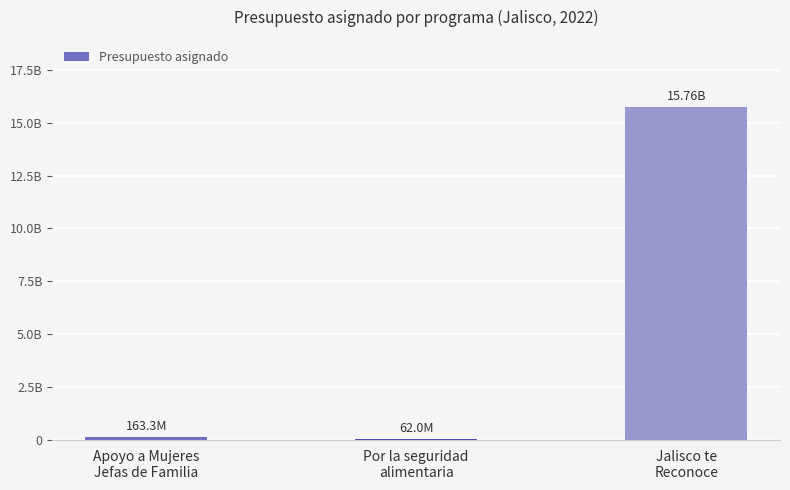

List the labels in order of value, largest first.

Jalisco te
Reconoce, Apoyo a Mujeres
Jefas de Familia, Por la seguridad
alimentaria